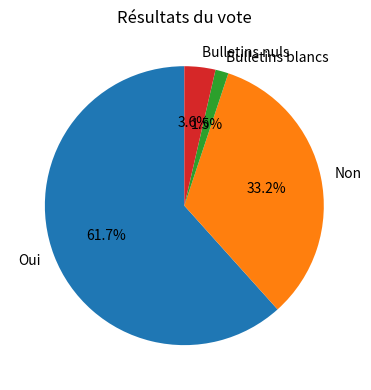

Rank the categories by value from lowest to highest.

Bulletins blancs, Bulletins nuls, Non, Oui